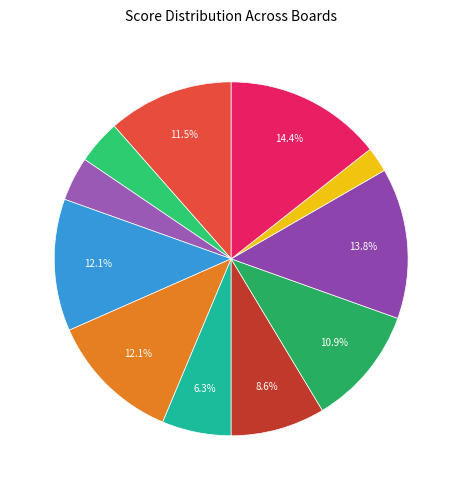

To the nearest percent, what is the difference between the largest and smallest slice percentages?

12%